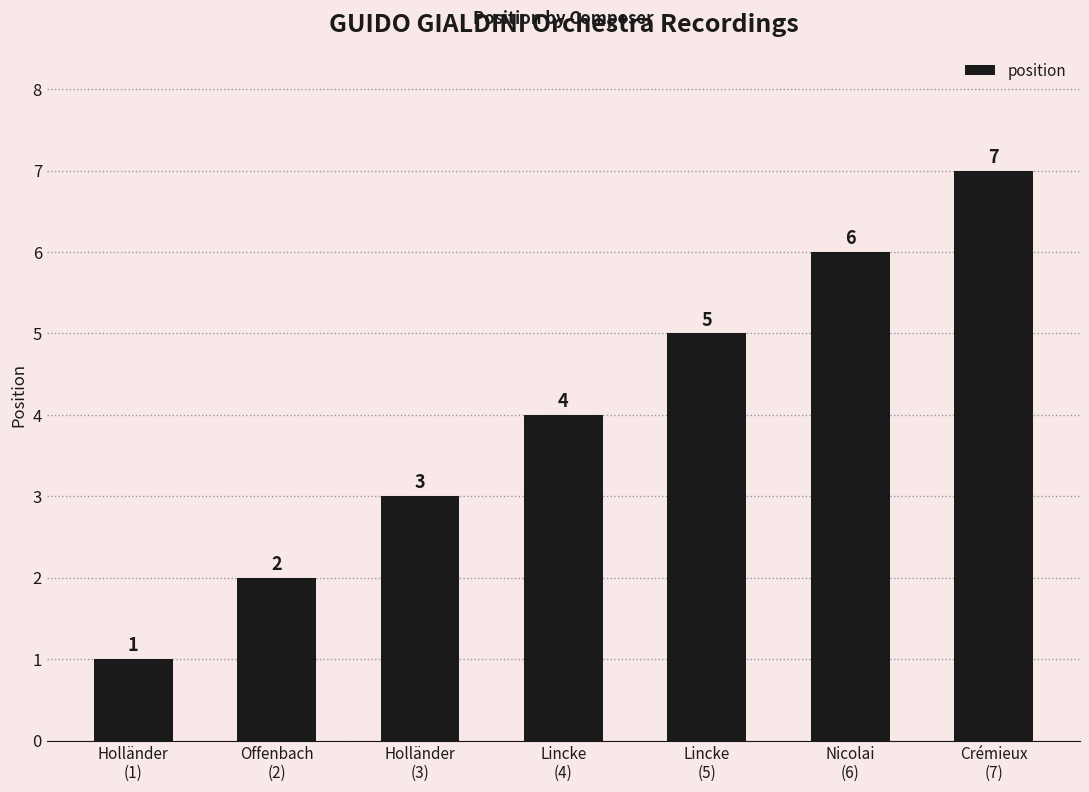

Reading left to right, transcribe all the data shown in this chart.

1	2	3	4	5	6	7